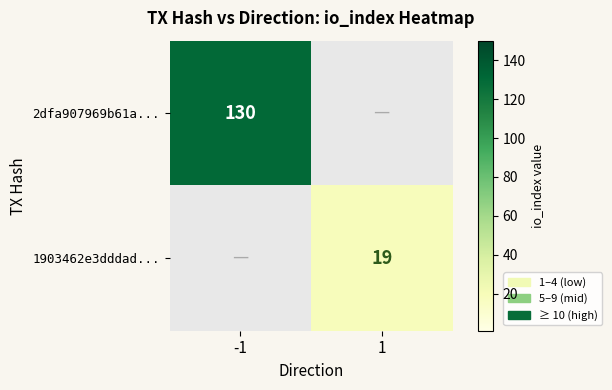

The 2dfa907969b61a... series shows 27 at -1. True or false?

False